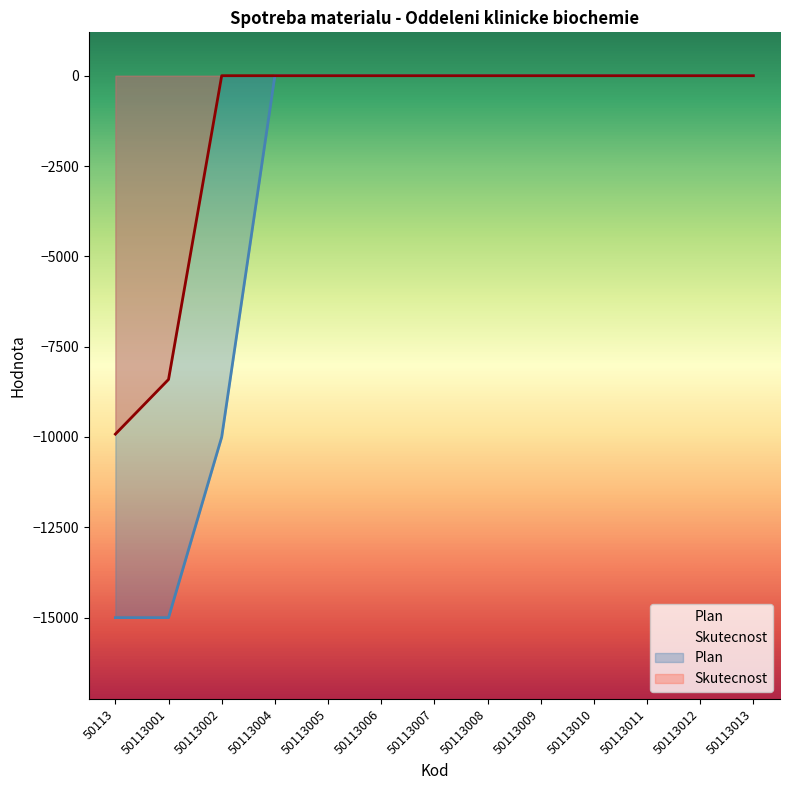

Reading left to right, extract all data points from this chart.

Plan: 50113=-15000.0	50113001=-15000.0	50113002=-10000.0	50113004=0.0	50113005=0.0	50113006=0.0	50113007=0.0	50113008=0.0	50113009=0.0	50113010=0.0	50113011=0.0	50113012=0.0	50113013=0.0
Skutecnost: 50113=-9920.5	50113001=-8406.8	50113002=0.0	50113004=0.0	50113005=0.0	50113006=0.0	50113007=0.0	50113008=0.0	50113009=0.0	50113010=0.0	50113011=0.0	50113012=0.0	50113013=0.0